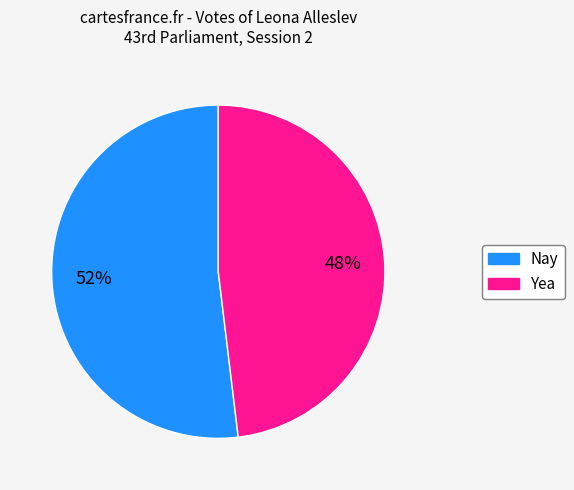

Combined, do Nay and Yea account for over 50%?

Yes